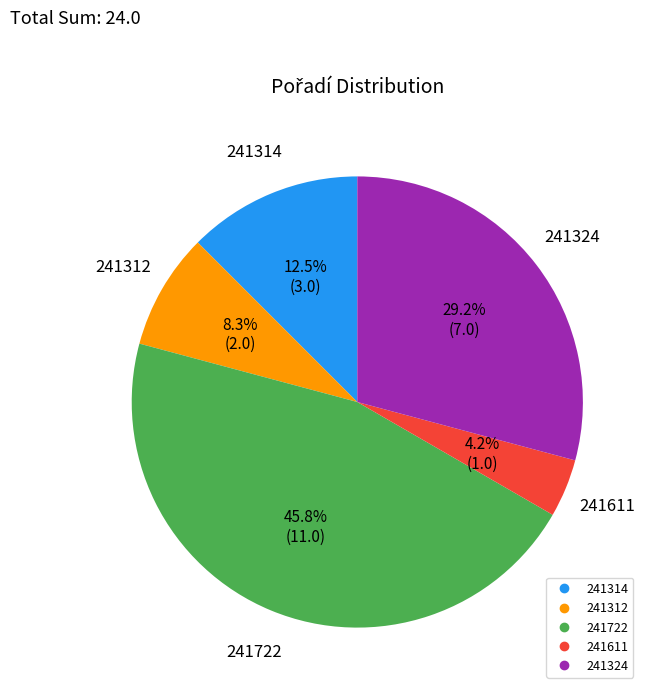

To the nearest percent, what percentage of the pie is 241324?

29%